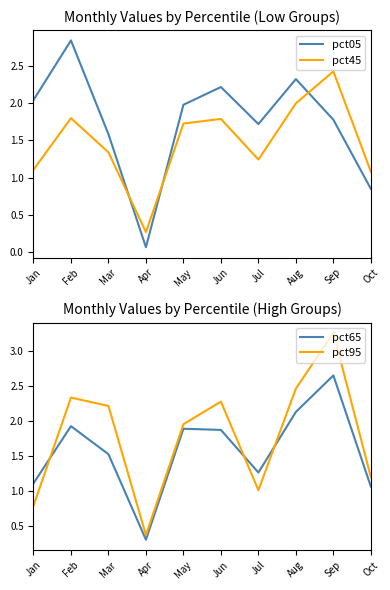

What is the value of the pct05 point at the 8th from the left?

2.3